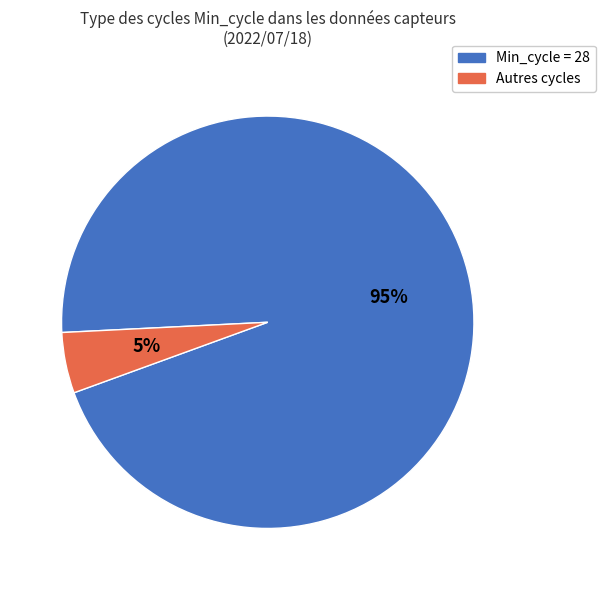

Does any single category account for the majority?

Yes